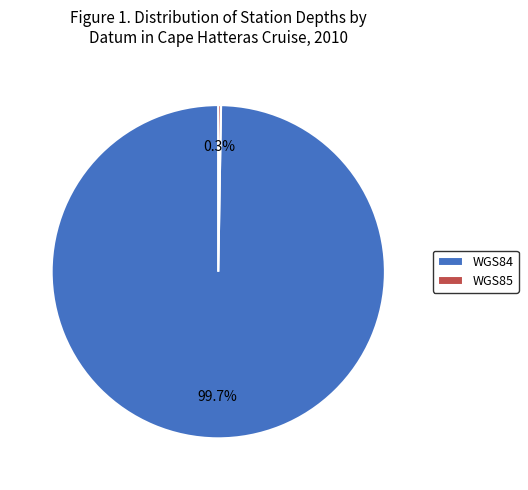

Which slice represents more than half of the pie?

WGS84